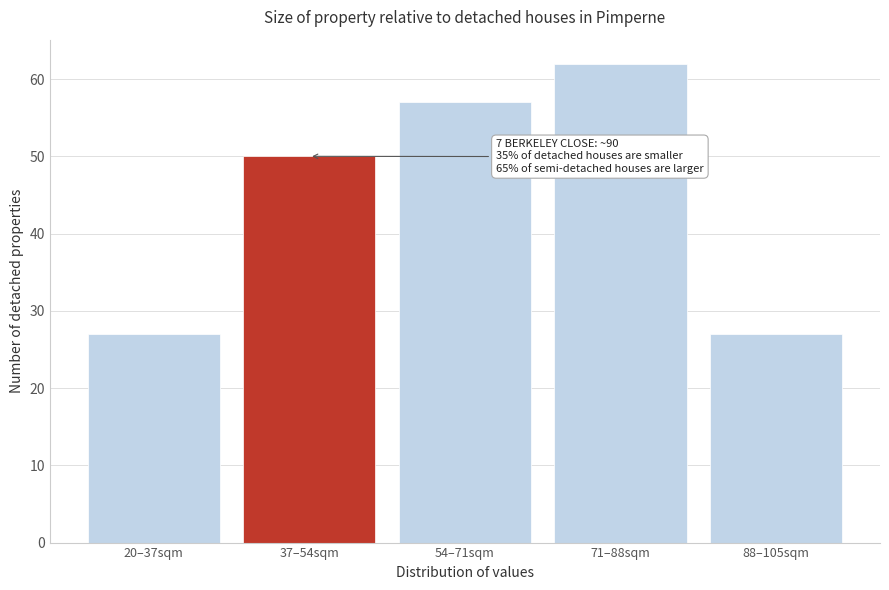

Reading left to right, list all the values displayed in this chart.

20–37sqm=27	37–54sqm=50	54–71sqm=57	71–88sqm=62	88–105sqm=27